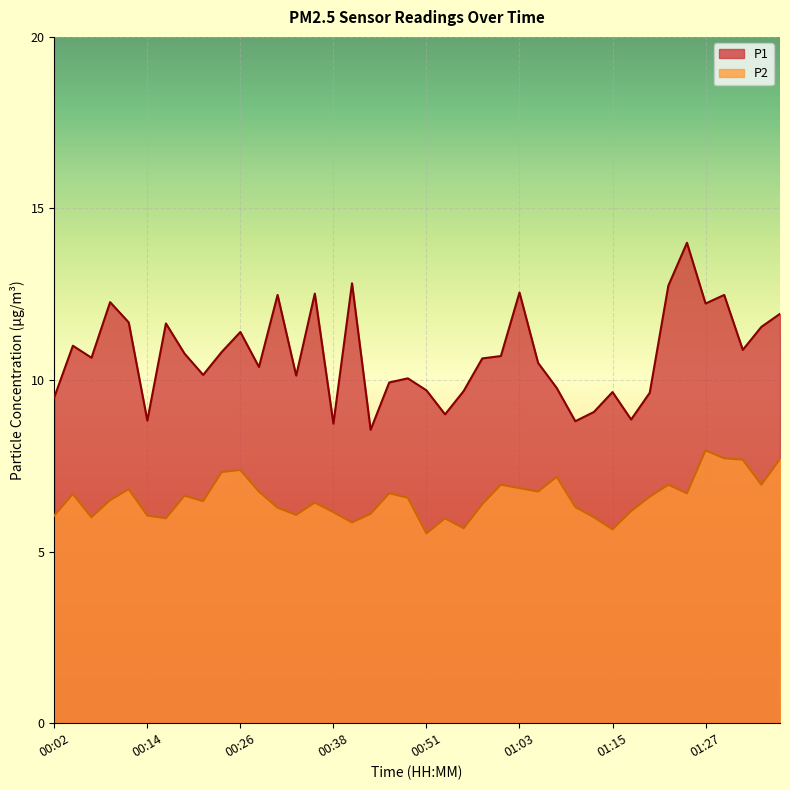

True or false: P2 and P1 intersect in this chart.

False